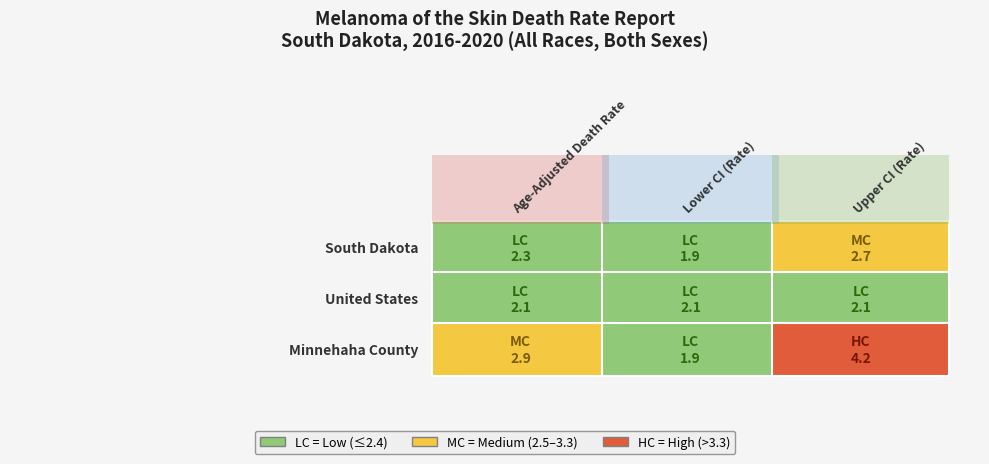

Which series has the widest spread of values?

Minnehaha County